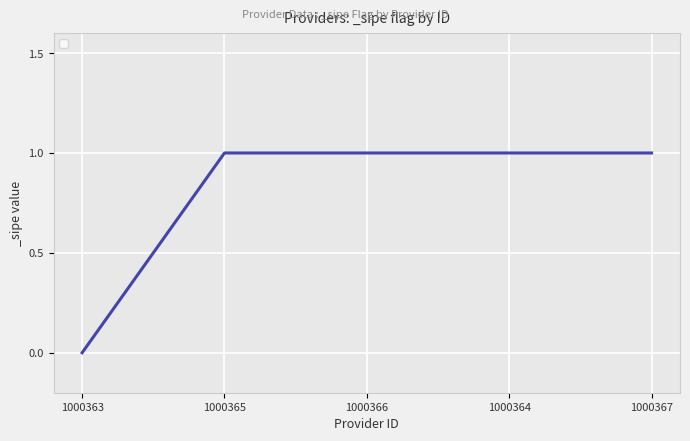

True or false: the data shows 2 at 1000364.

False